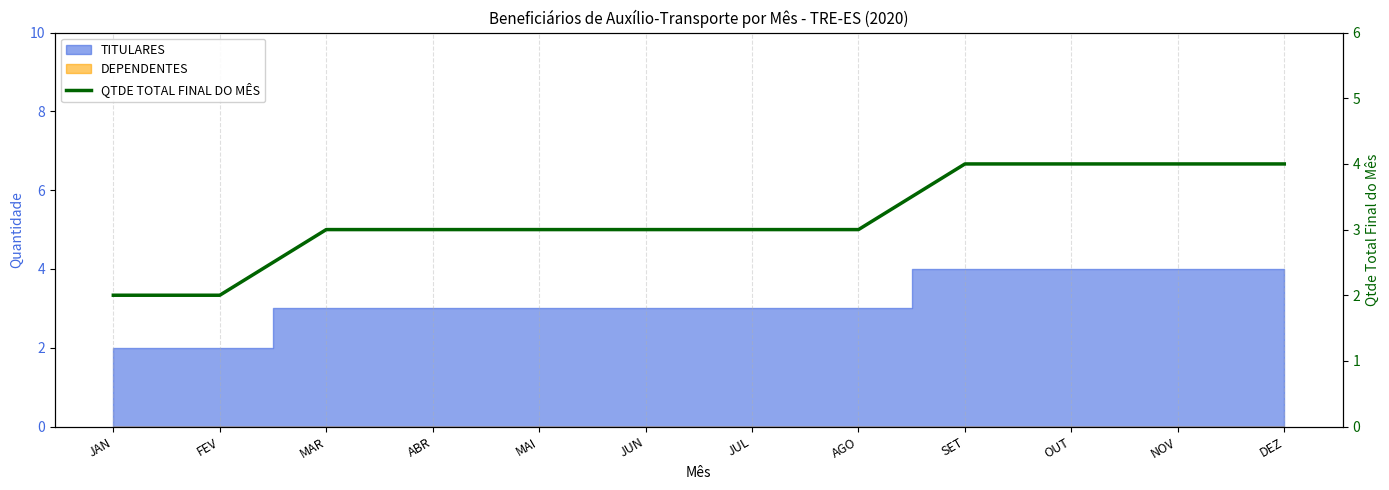

Approximately how many times larger is the value at FEV compared to DEZ?

0.5